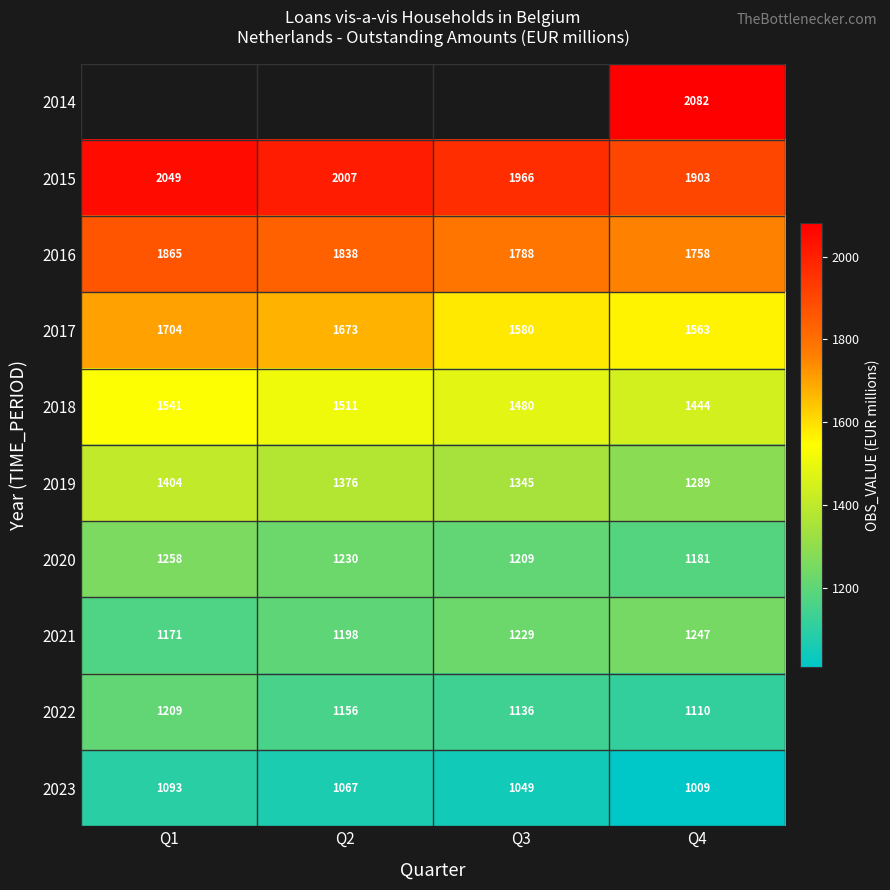

Rank the categories by 2022 value from lowest to highest.

Q4, Q3, Q2, Q1